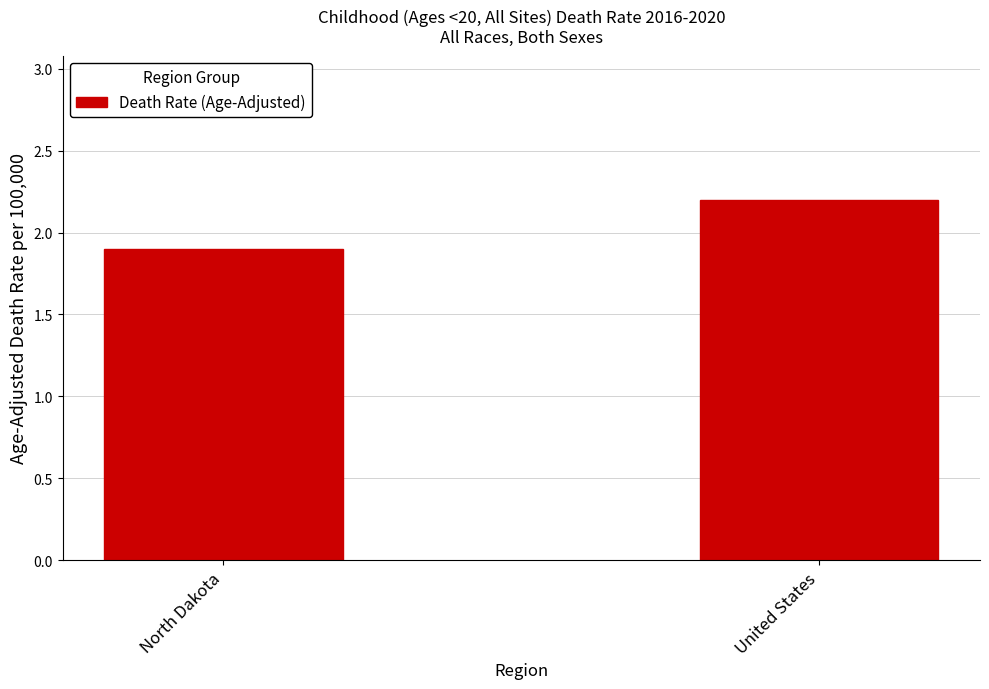

Rank the categories by value from highest to lowest.

United States, North Dakota